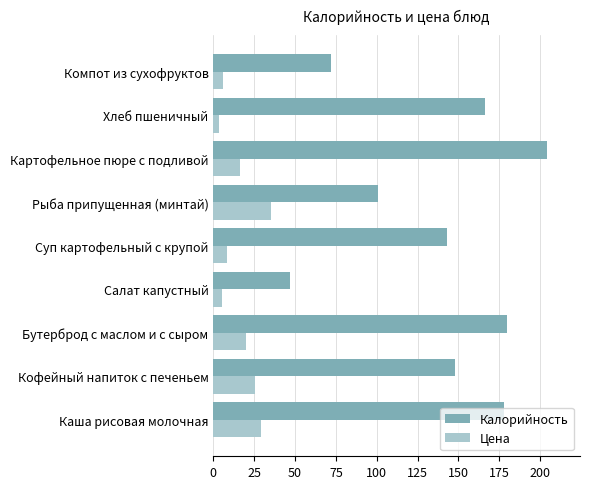

What is the highest value of the Калорийность series?

204.0